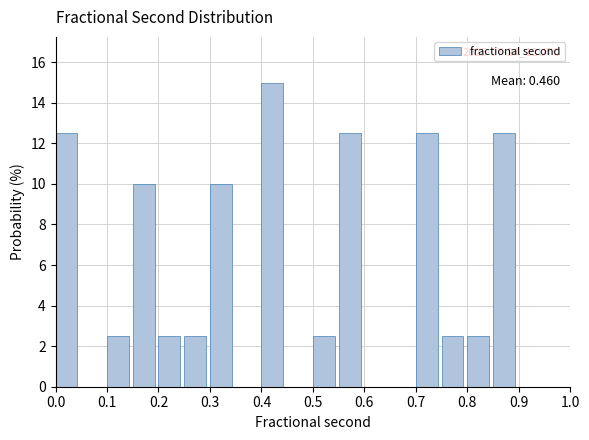

Over which range of the x-axis is the bar tallest?

0.40 to 0.45